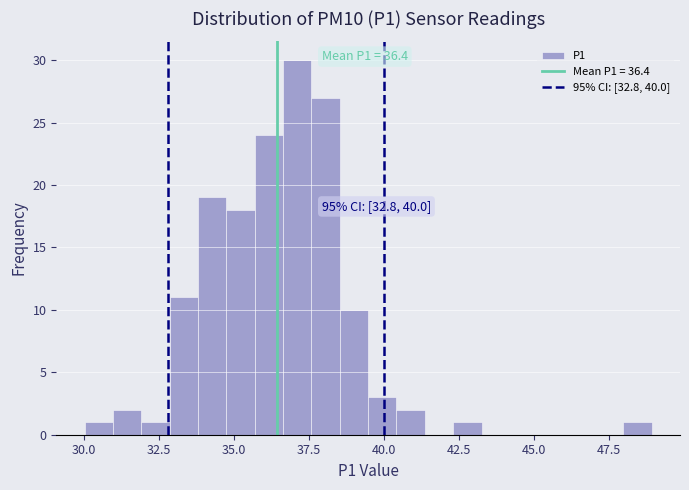

Around what value on the x-axis is the tallest bar? Give the approximate position of its centre, as read against the axis.

37.0